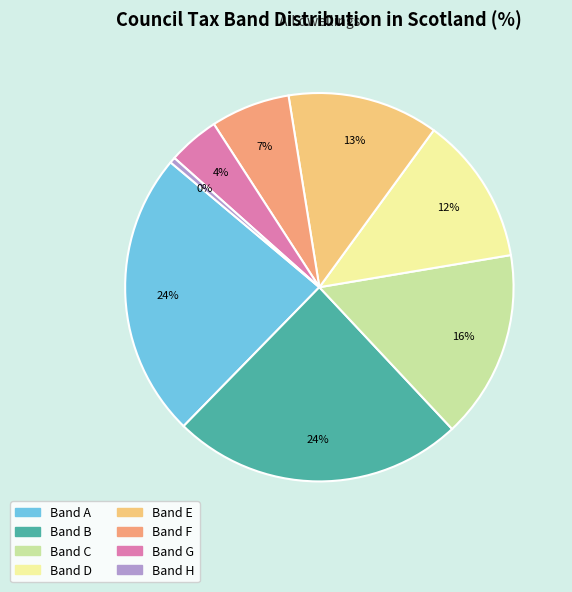

Count the number of slices in the pie.

8